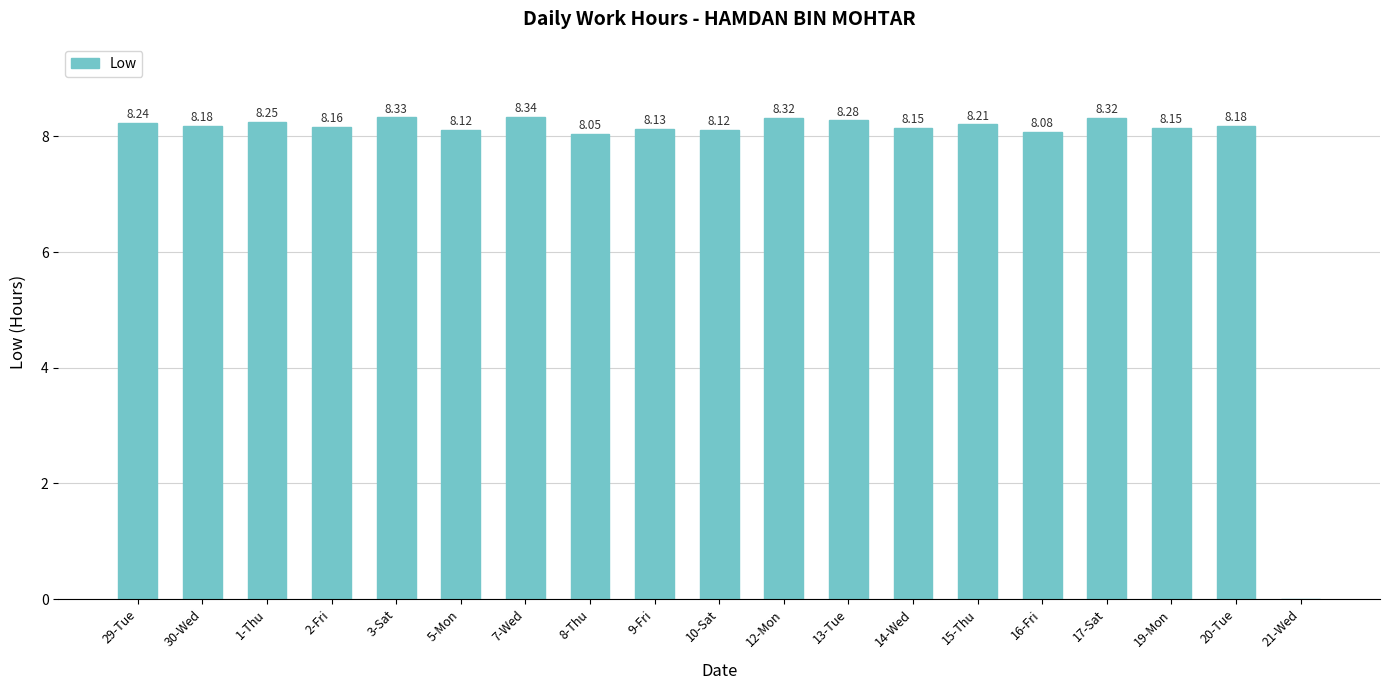

What is the sum of all values?

147.6